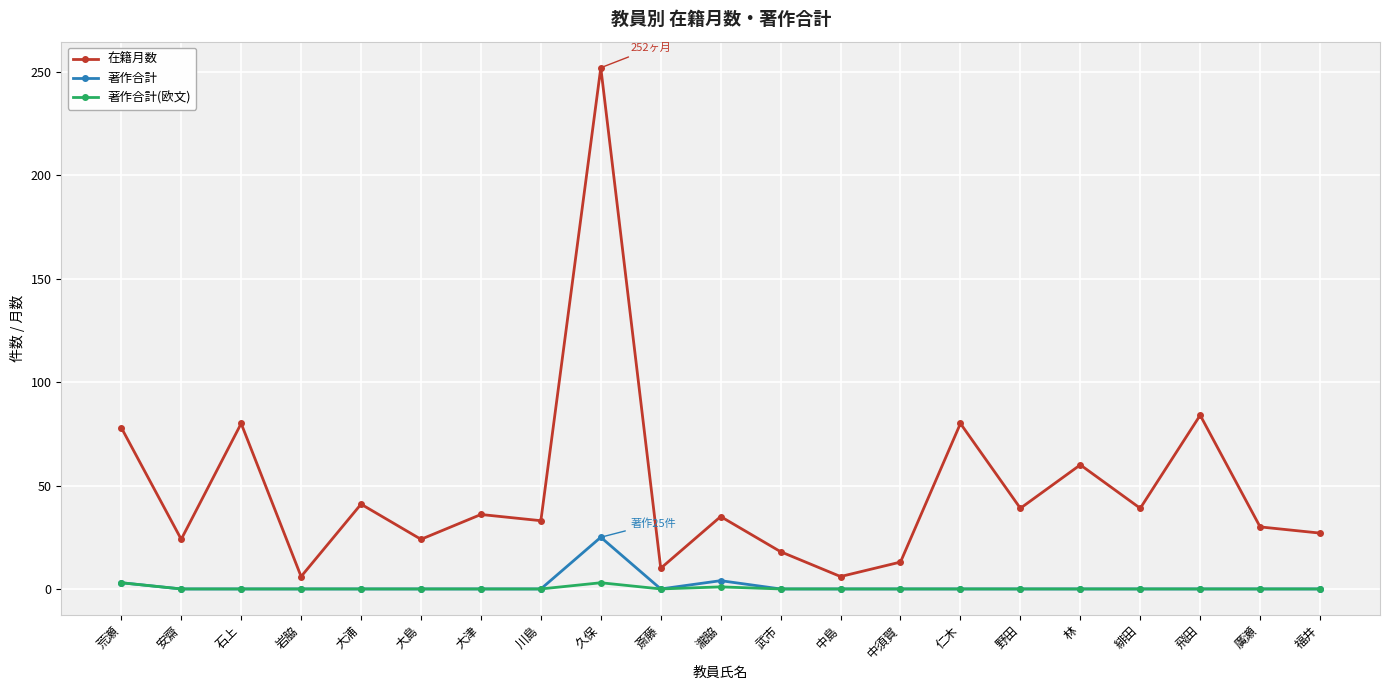

Between 仁木 and 緋田, which series saw the biggest shift?

在籍月数